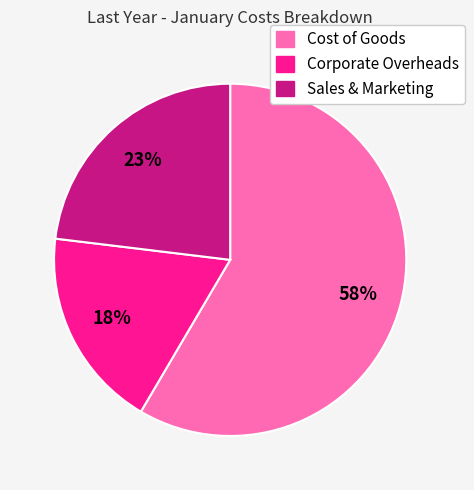

What percentage is the Corporate Overheads slice, to the nearest percent?

18%